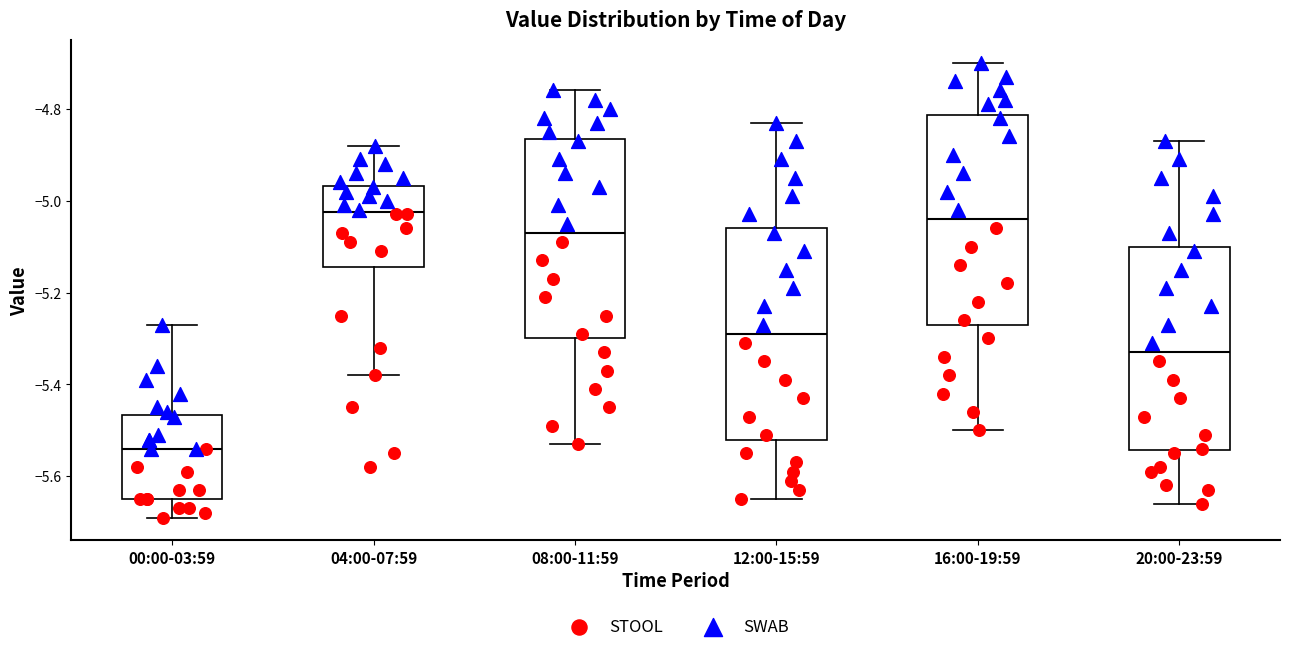

Where does the median line of the box for 12:00-15:59 sit on the y-axis? The values are not printed on the chart, so give them approximately, as read against the axis.

-5.28